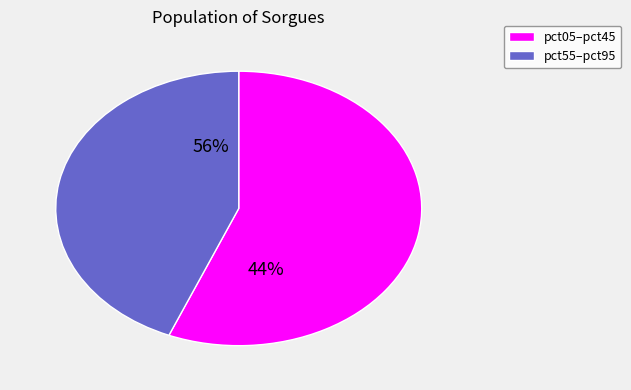

Do pct95 and pct35 together represent more than half of the pie?

No